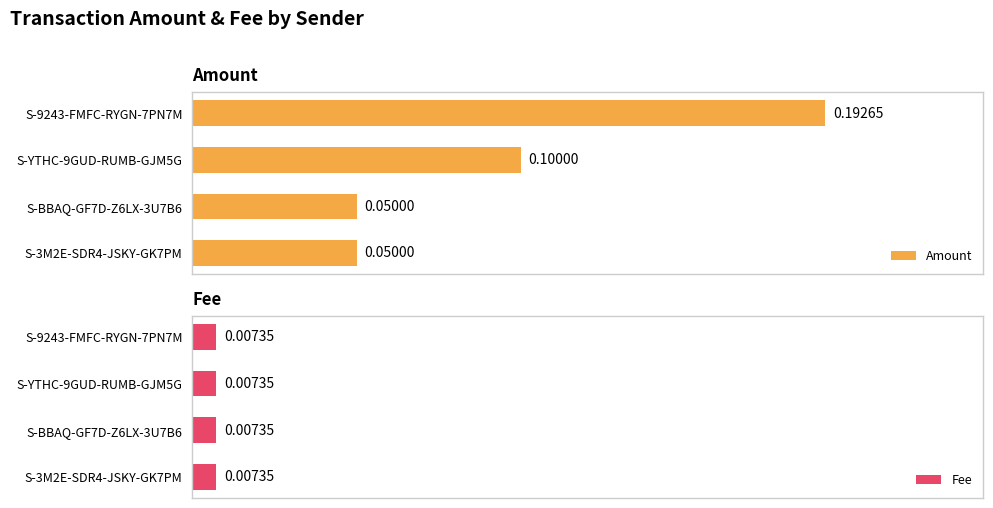

Which series has the widest spread of values?

Amount